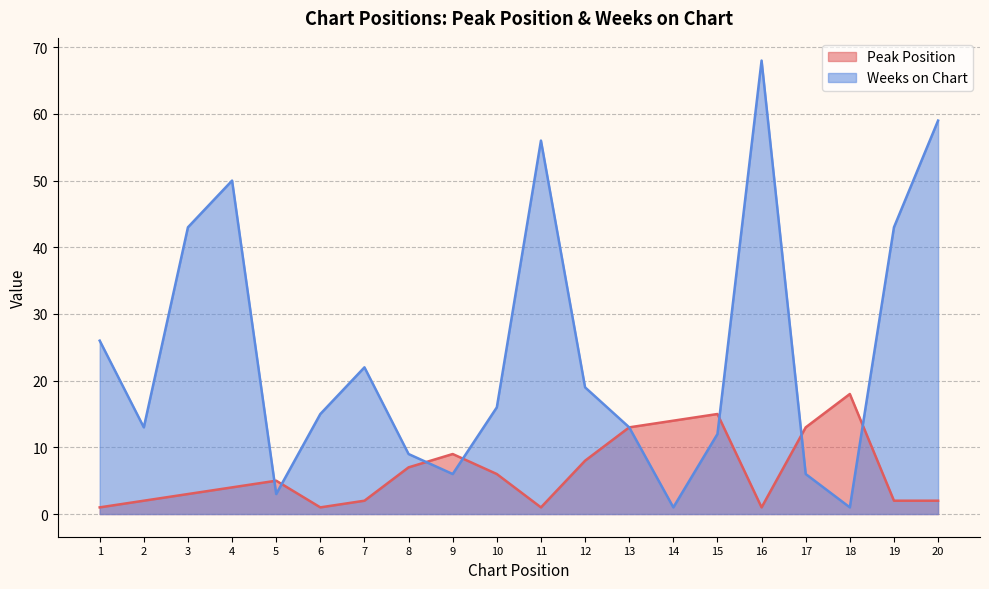

The Peak Position series shows 1 at 4. True or false?

False